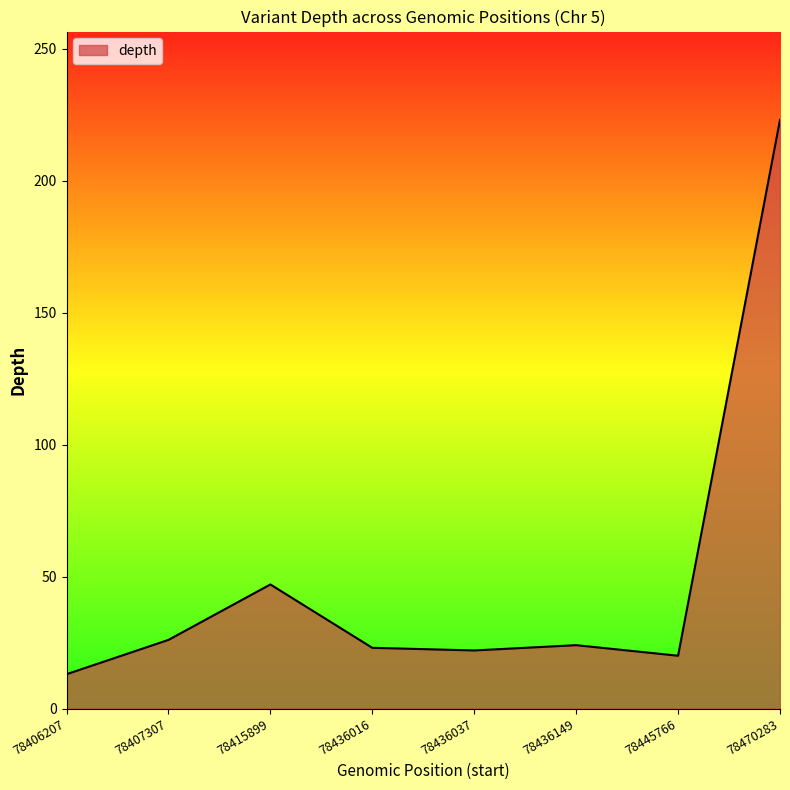

How many lines are shown in the chart?

1